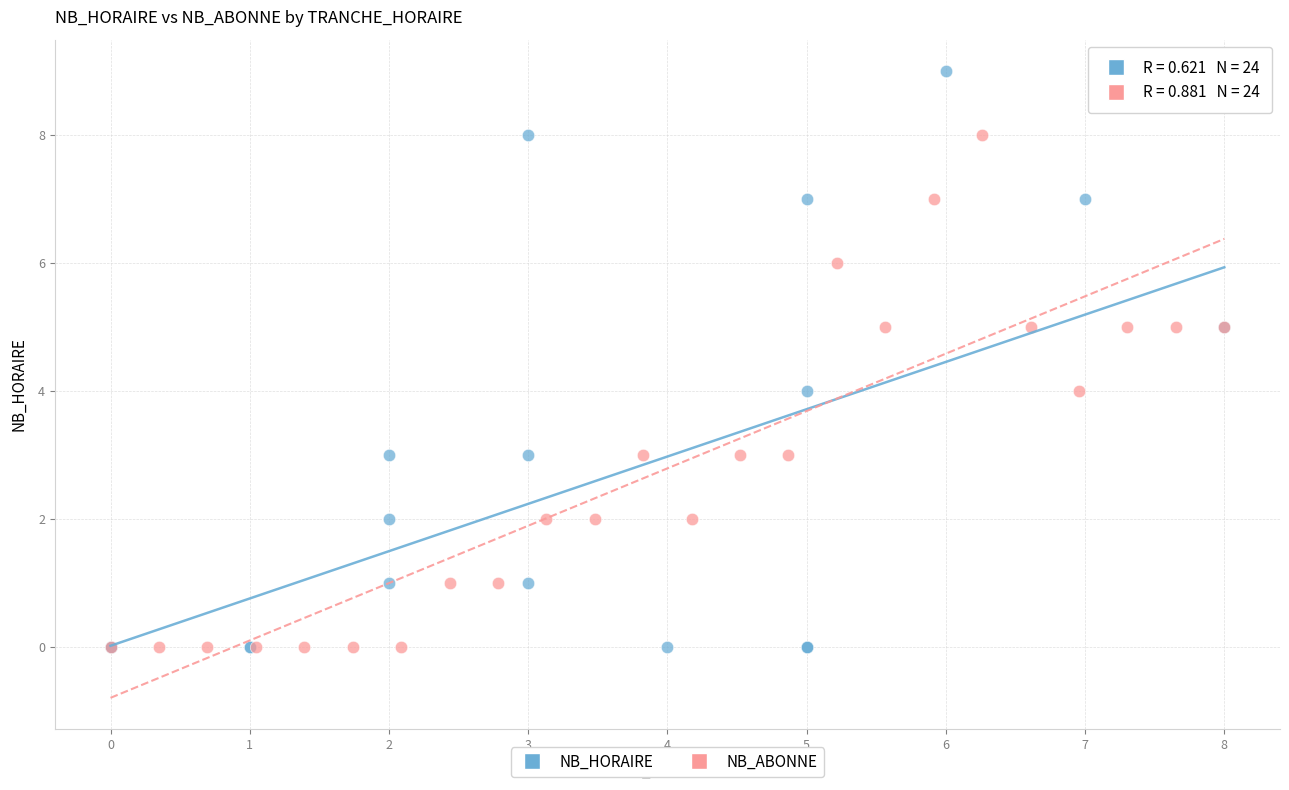

What are all the series names shown in the legend?

NB_HORAIRE, NB_ABONNE